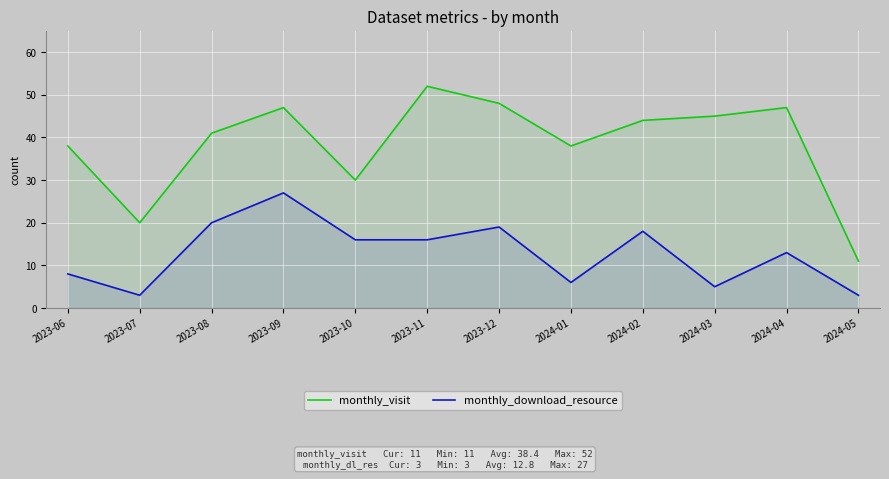

What is the maximum value shown in the chart?

52